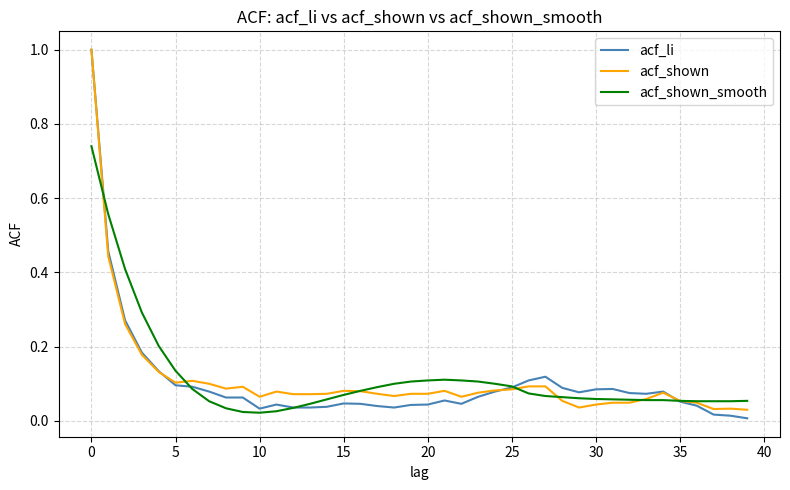

Which series has the widest spread of values?

acf_li